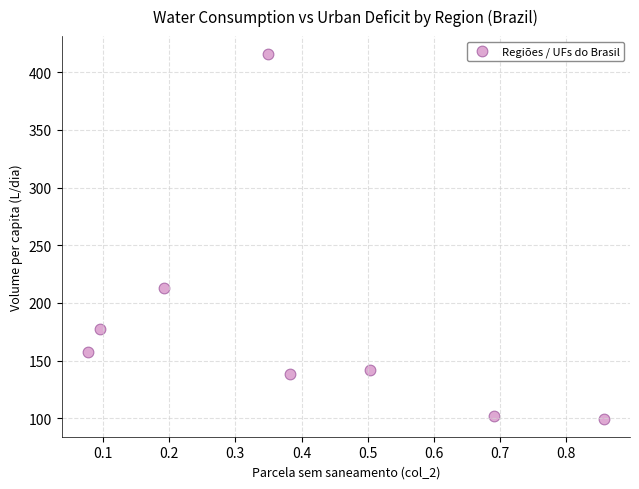

What Y value in the scatter plot is closest to 257?

212.7